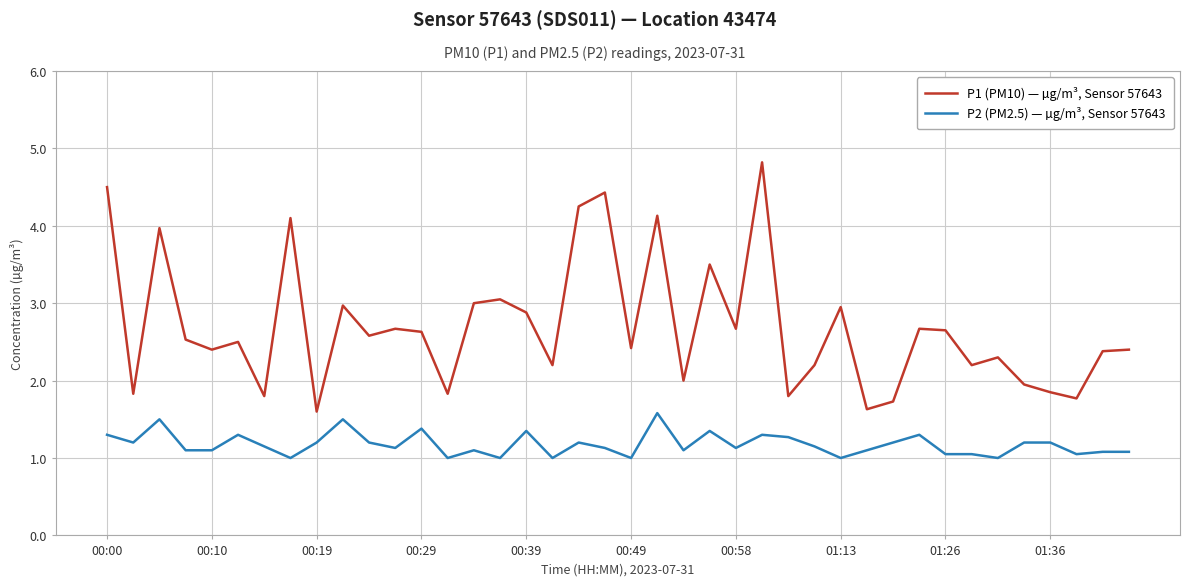

Which series has the largest range (max minus min)?

P1 (PM10) — µg/m³, Sensor 57643